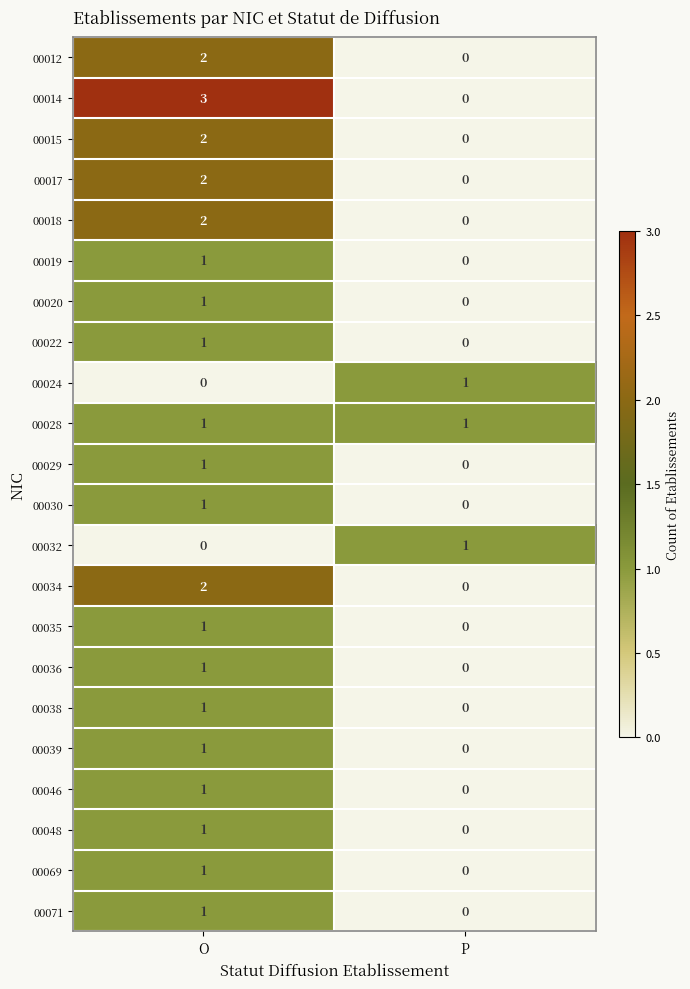

What is the spread (max minus min) of values at O?

3